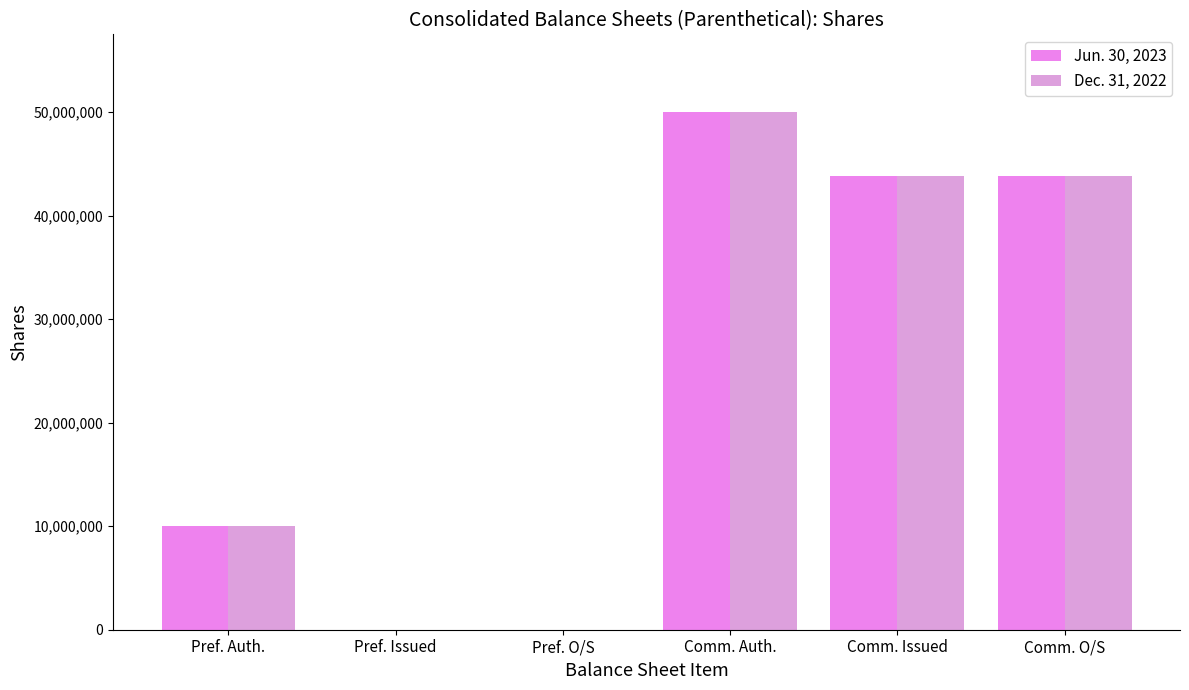

What is the difference between the Jun. 30, 2023 values at Comm. Auth. and Comm. O/S?

6207196